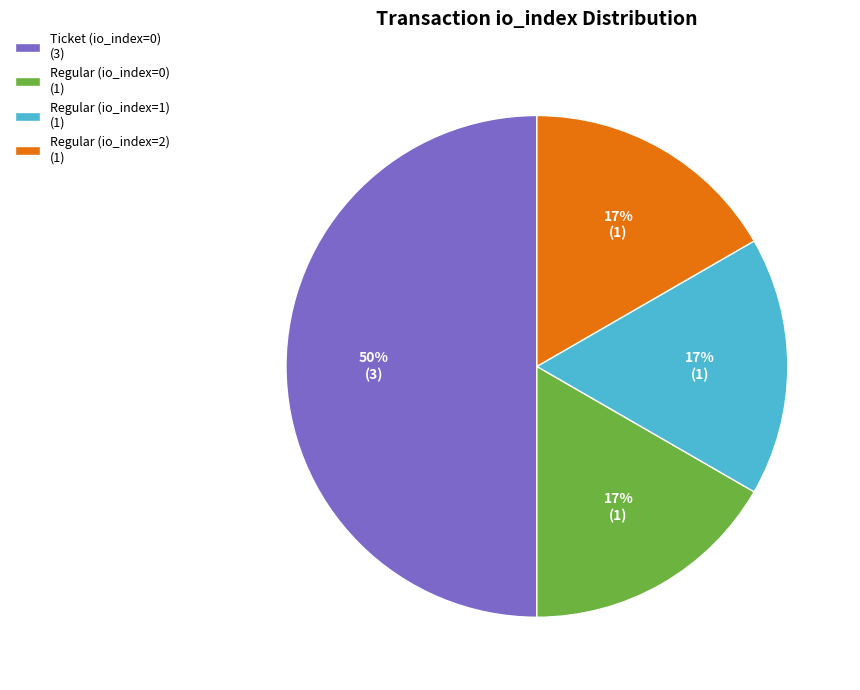

True or false: Regular (io_index=2) accounts for 17% of the total.

True